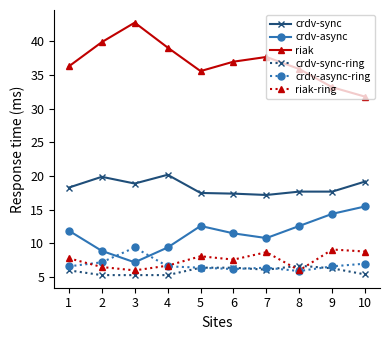

Which series has the largest range (max minus min)?

riak